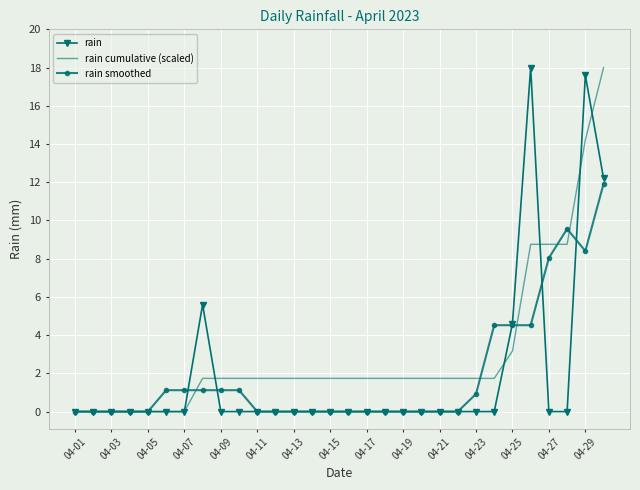

Which series has the largest total across all categories?

rain cumulative (scaled)